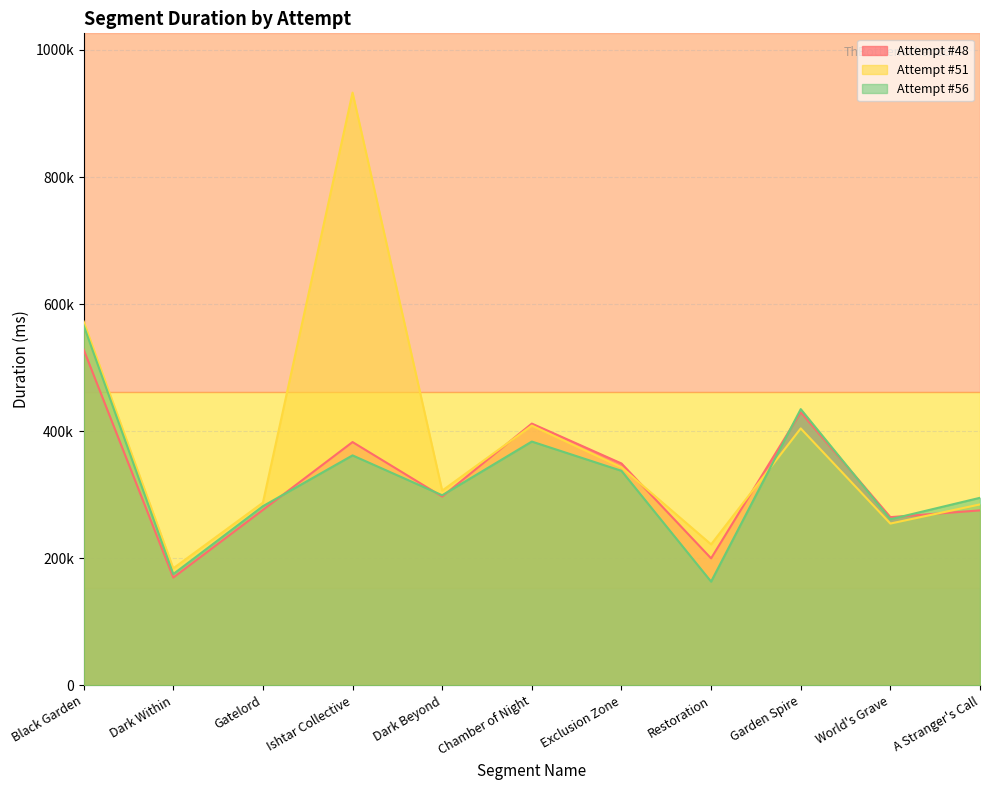

Does the chart have visible grid lines?

Yes